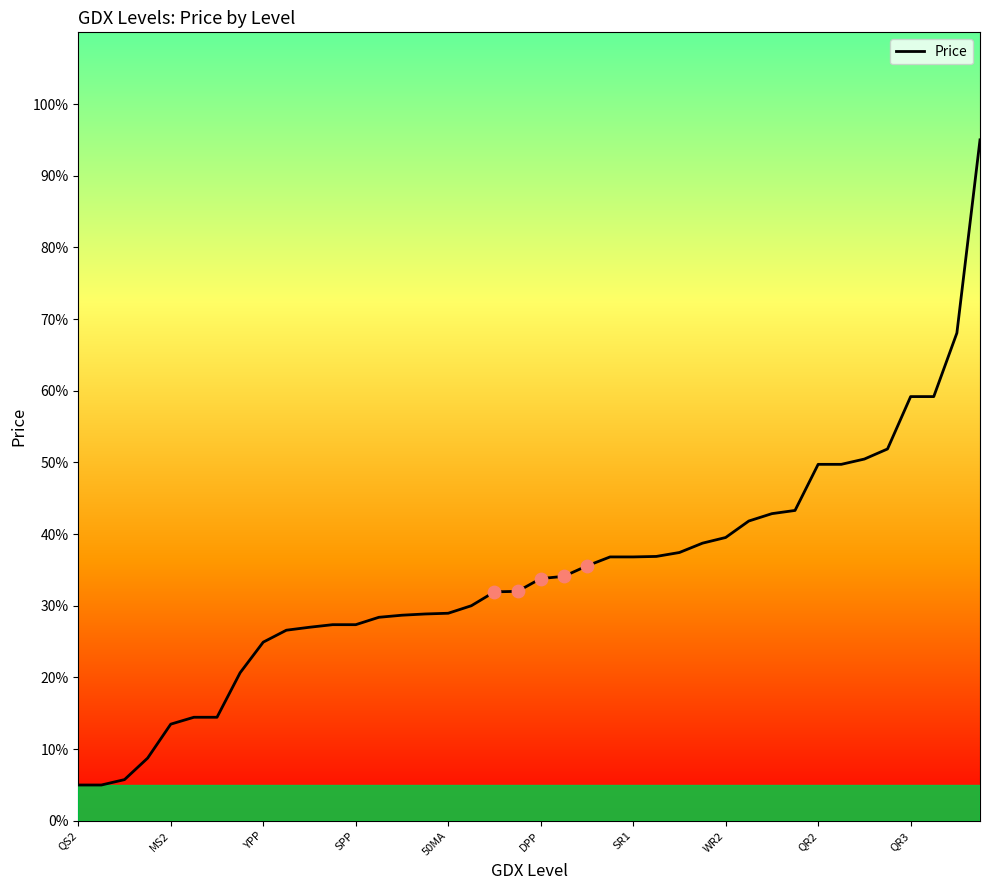

What is the difference between the maximum and minimum values?

90.0